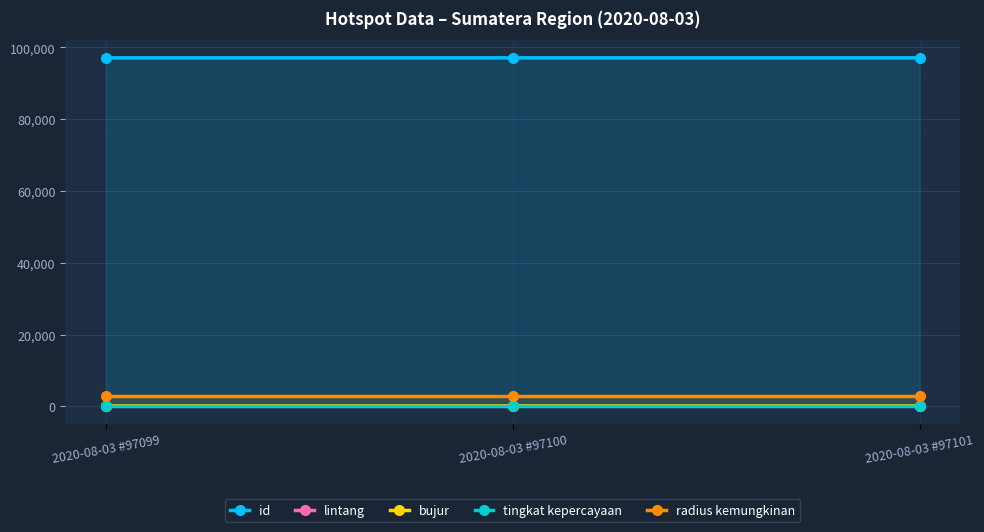

What is the total value across all series at 2020-08-03 #97100?

100209.0